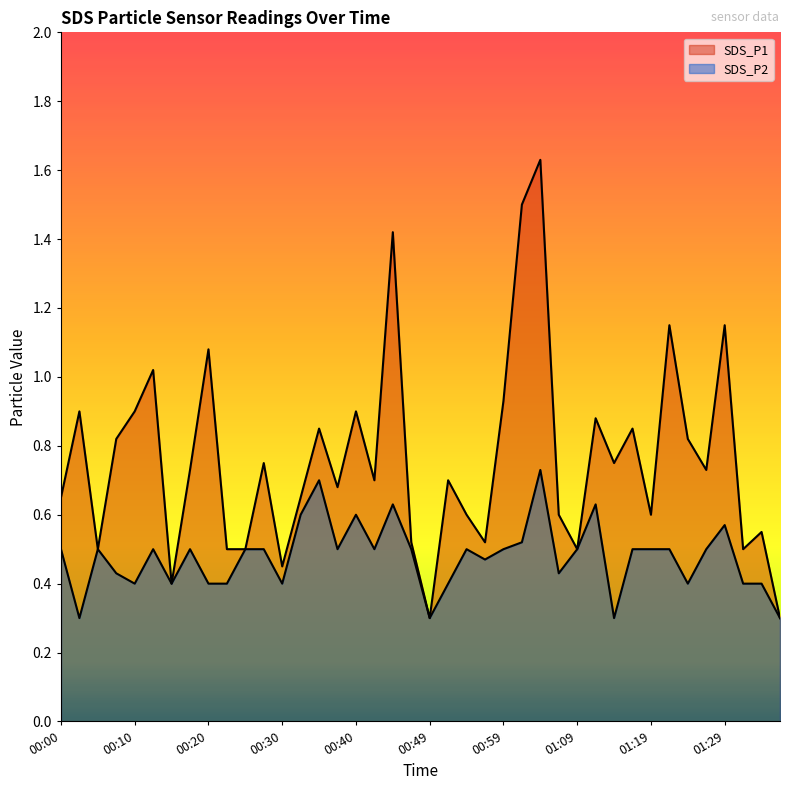

How many lines are shown in the chart?

2